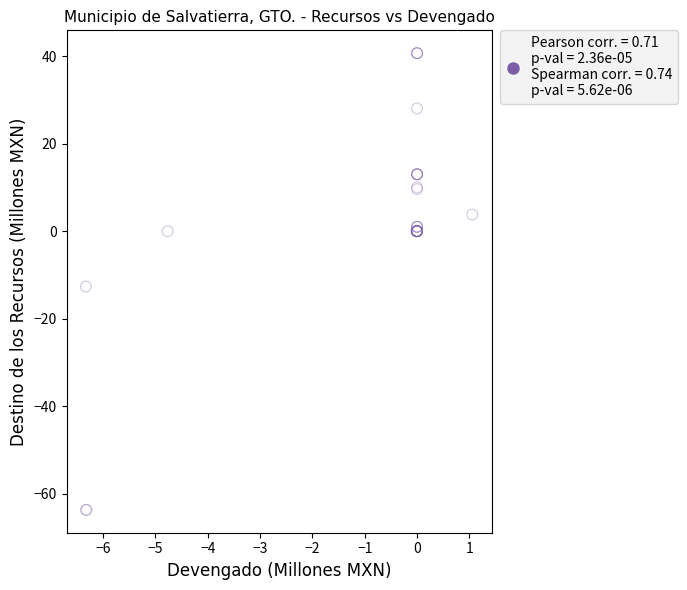

What Y value in the scatter plot is closest to -11?

-12.6